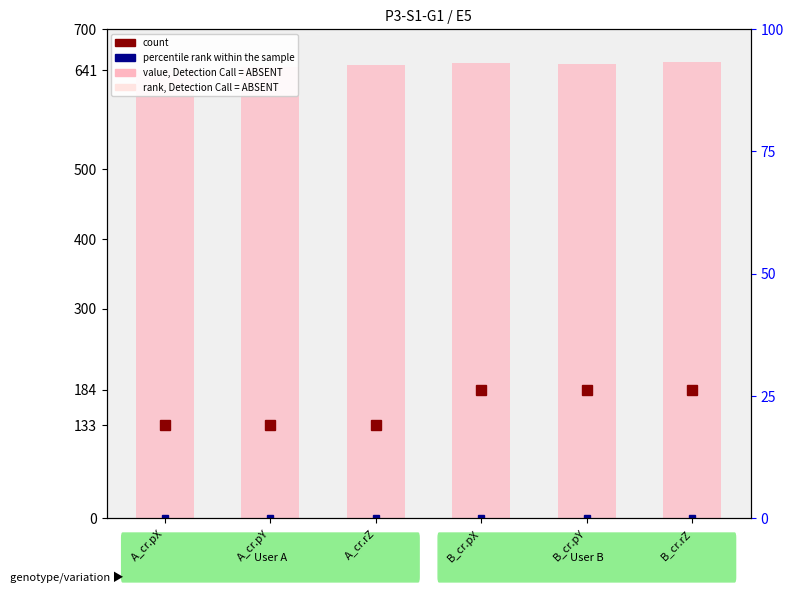

What position from the right is B_cr.pY?

2